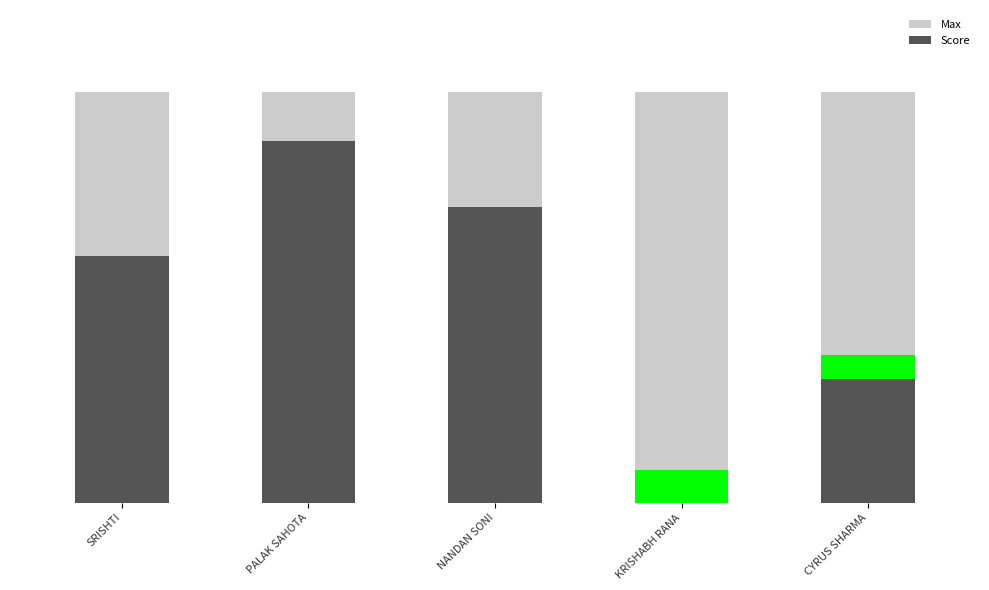

True or false: Score has a value of 8 at KRISHABH RANA.

False